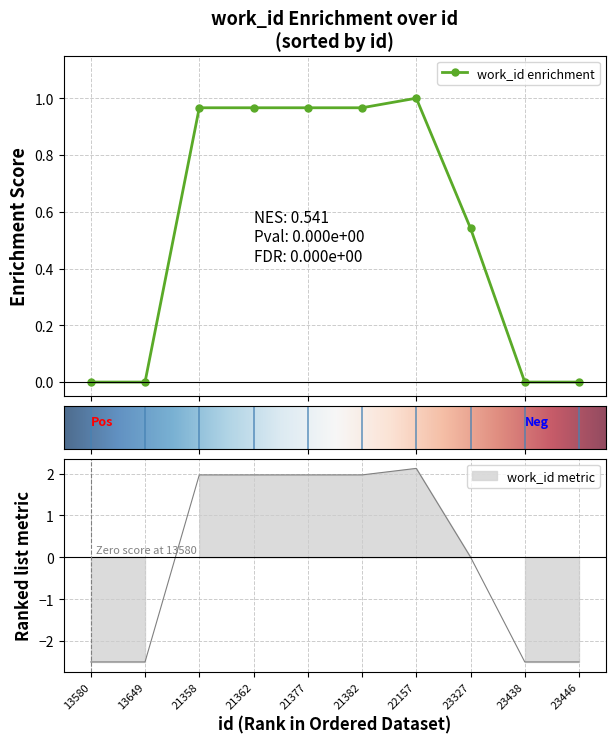

What is the difference between the second highest and second lowest values?

4.5